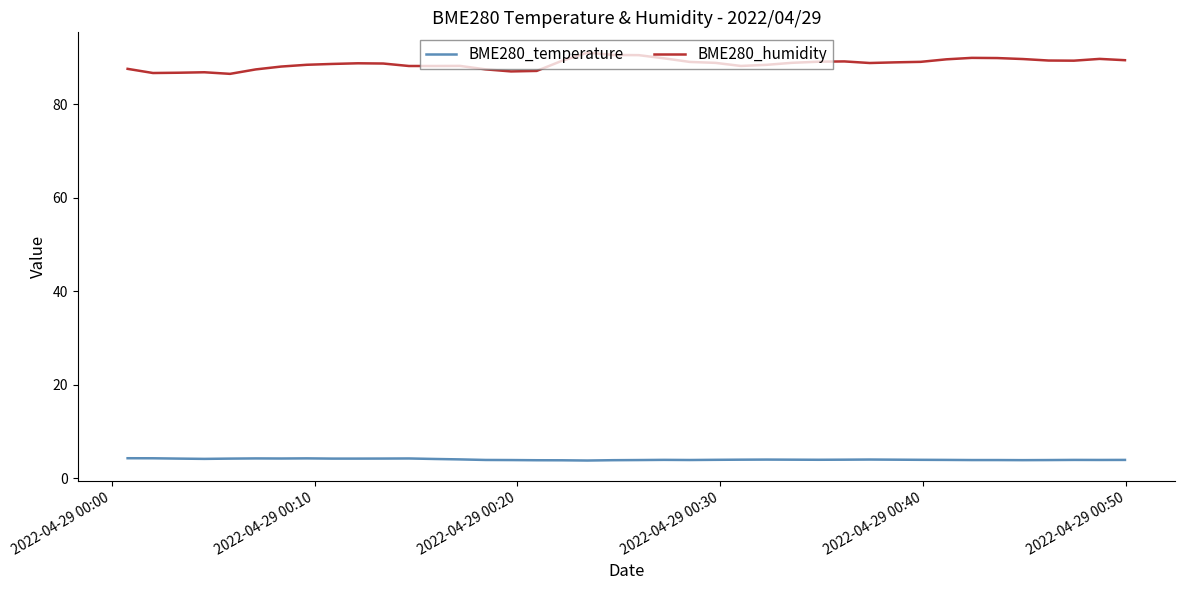

True or false: BME280_temperature and BME280_humidity intersect in this chart.

False